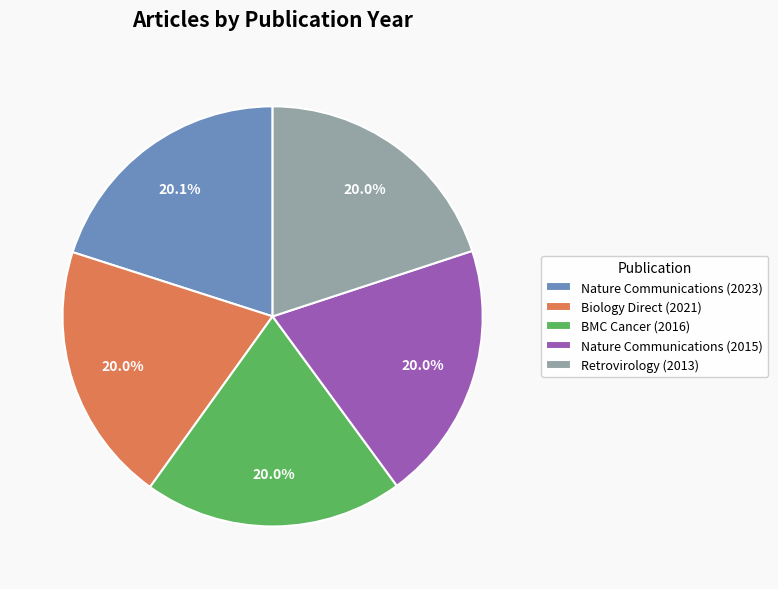

True or false: Retrovirology (2013) accounts for 33% of the total.

False